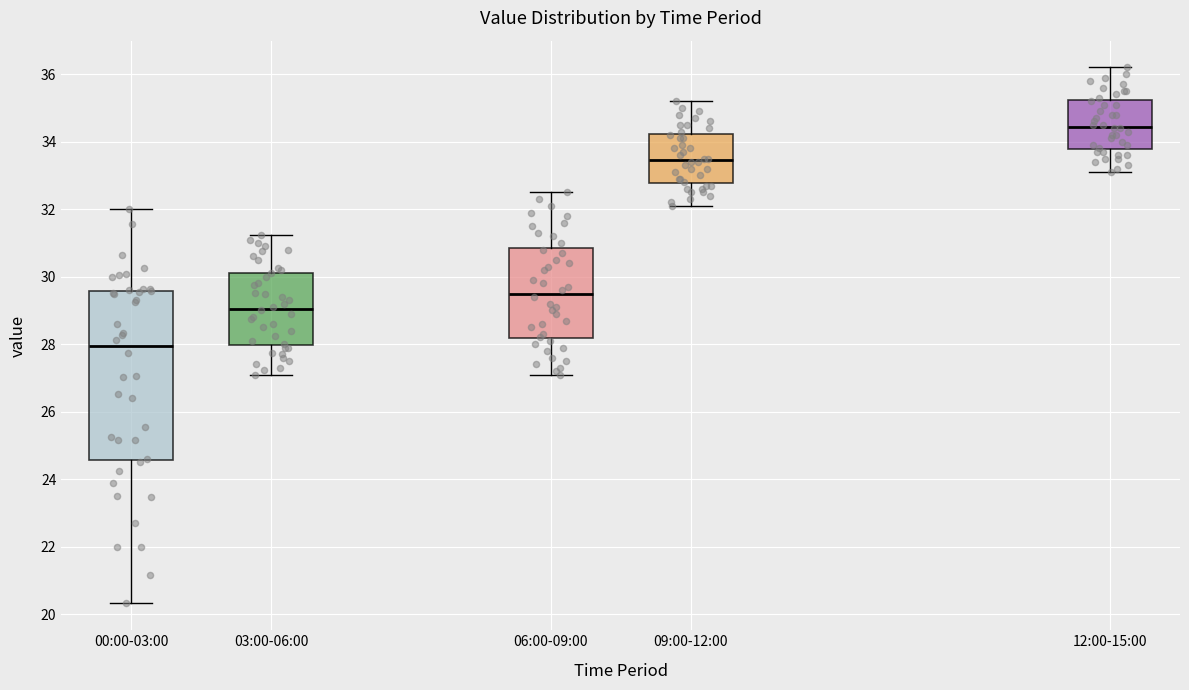

Comparing the boxes themselves (not the whiskers), which one is the tallest?

00:00-03:00